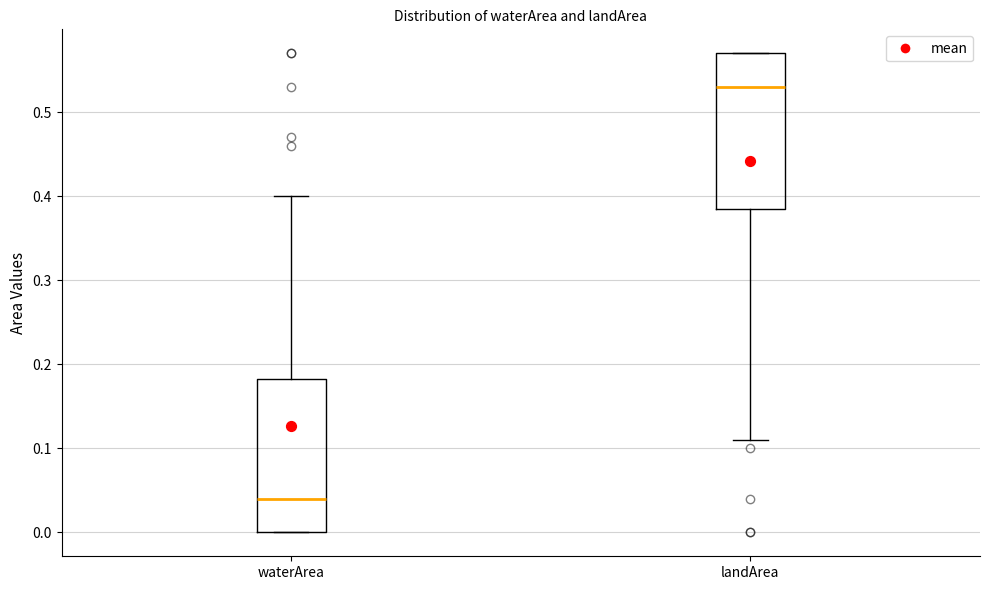

Reading left to right, read every box against the y-axis: the position of its median line, the range the box covers, and the ends of its whiskers. The values are not printed on the chart, so give them approximately, as read against the axis.

waterArea: median 0.04, box 0.00 to 0.18, whiskers 0.00 to 0.40
landArea: median 0.53, box 0.39 to 0.57, whiskers 0.11 to 0.57